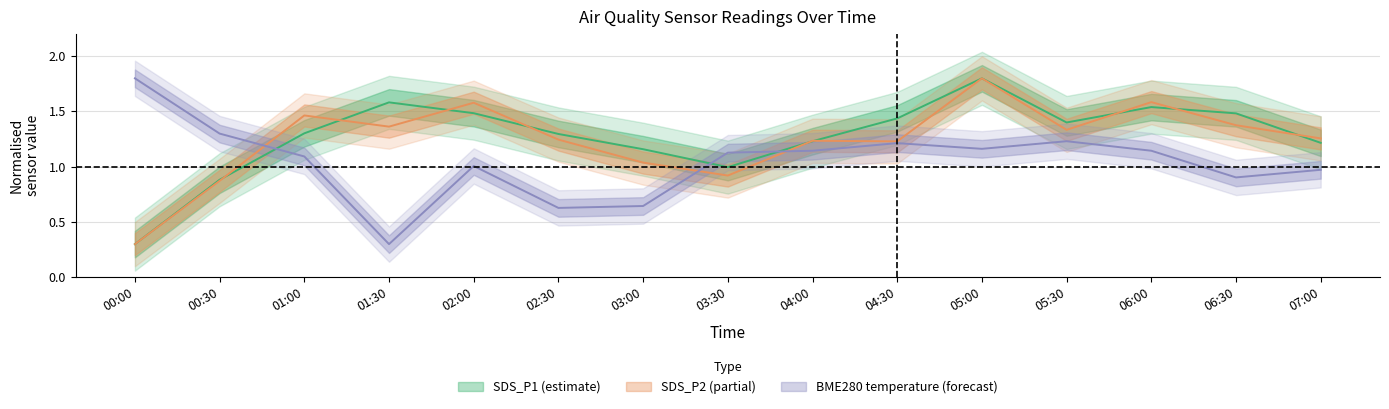

How many intersections are there between SDS_P1 and SDS_P2?

9